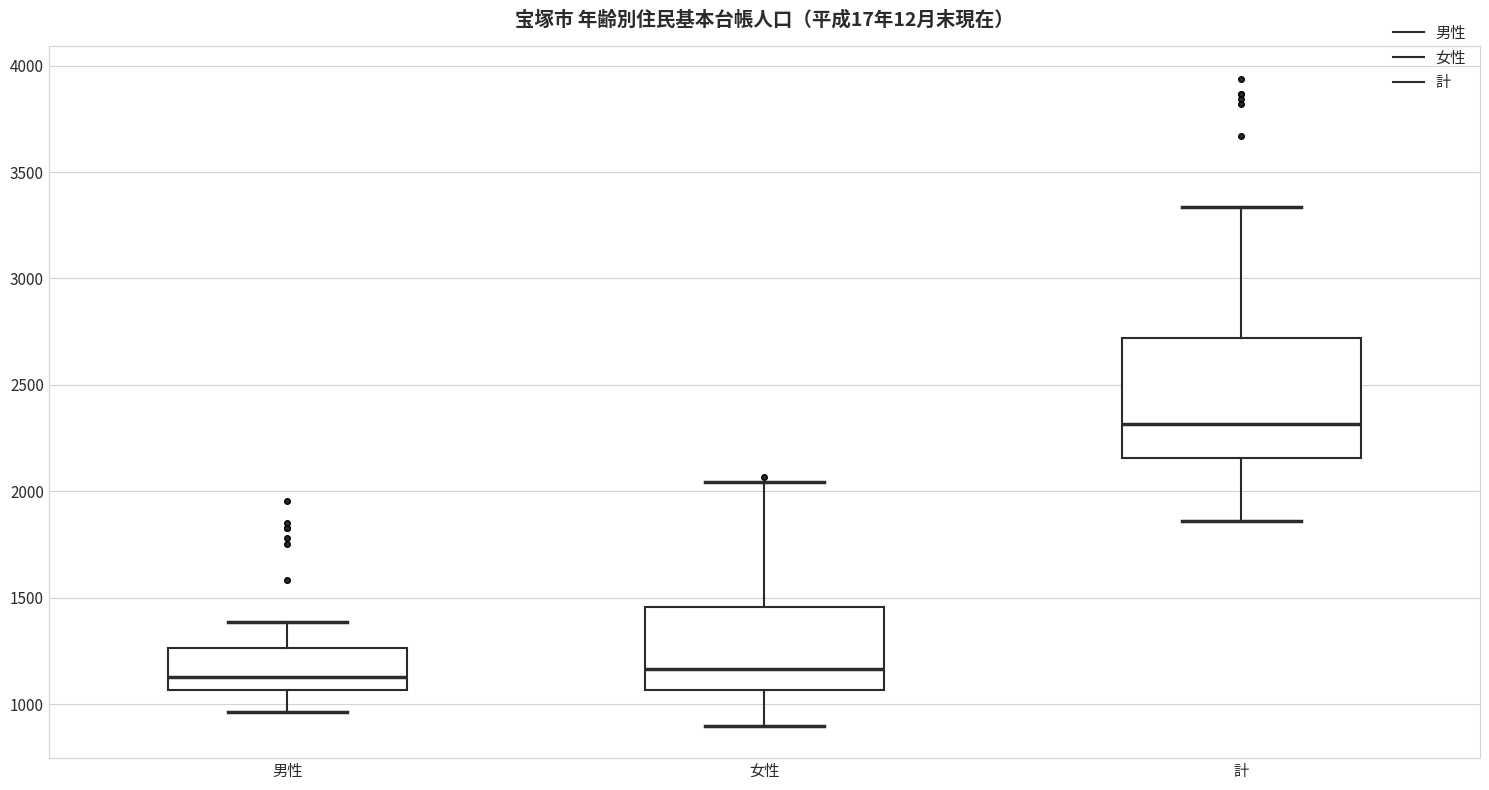

Reading left to right, transcribe this box plot: for each box, give where its median line is, the range the box spans, and where its two whiskers end, as read against the y-axis. The values are not printed on the chart, so give them approximately, as read against the axis.

男性: median 1150, box 1050 to 1250, whiskers 950 to 1400
女性: median 1150, box 1050 to 1450, whiskers 900 to 2050
計: median 2300, box 2150 to 2700, whiskers 1850 to 3350